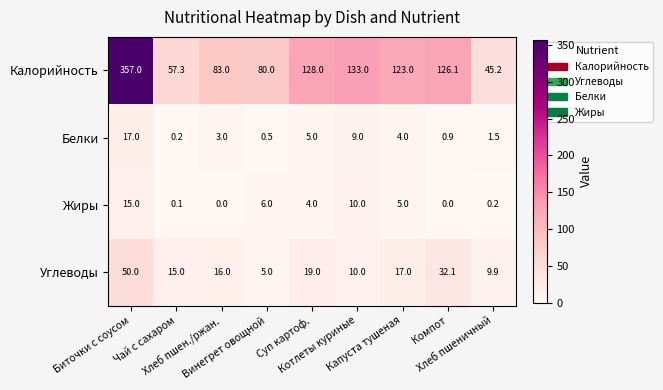

What is the highest value of the Белки series?

17.0